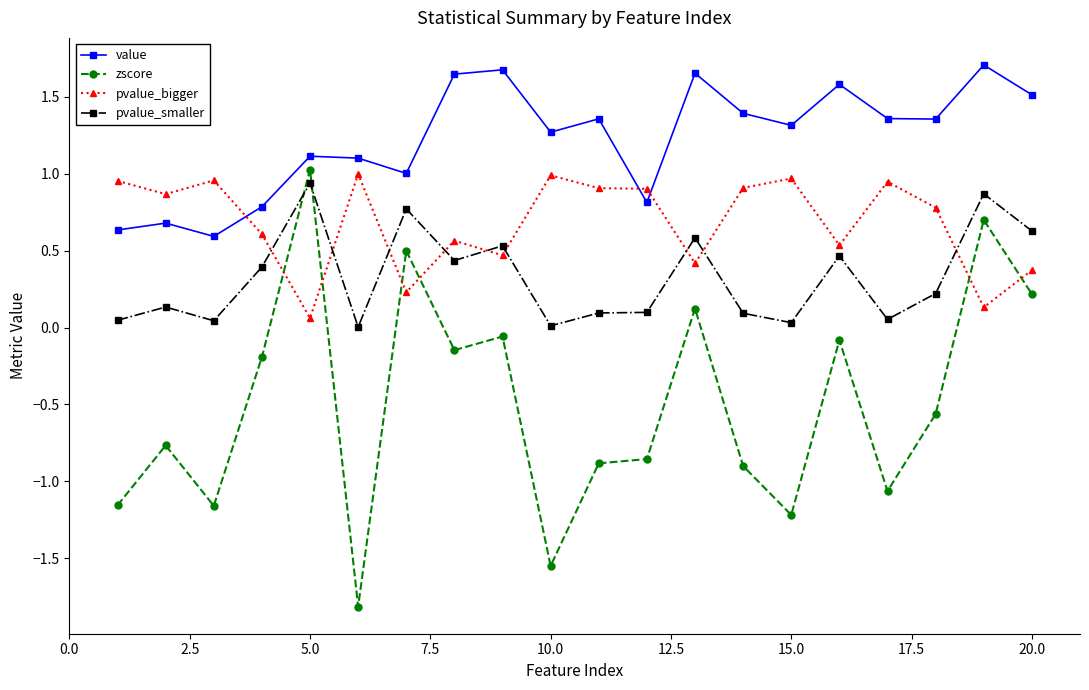

List the series in order of their overall mean, lowest first.

zscore, pvalue_smaller, pvalue_bigger, value